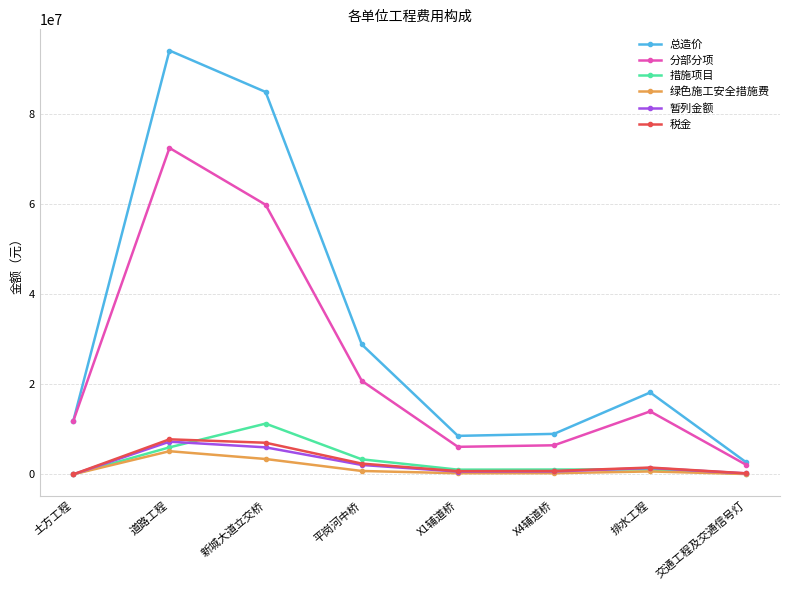

Where is 税金 nearest to the value 3880230?

平岗河中桥